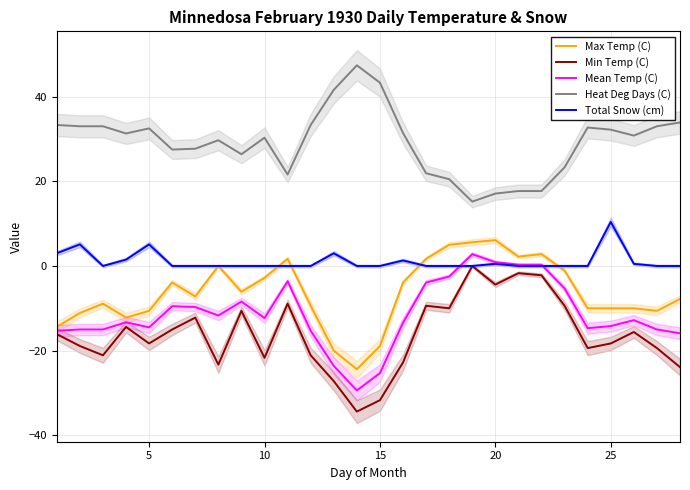

Which category has the highest value in the Total Snow (cm) series?

25